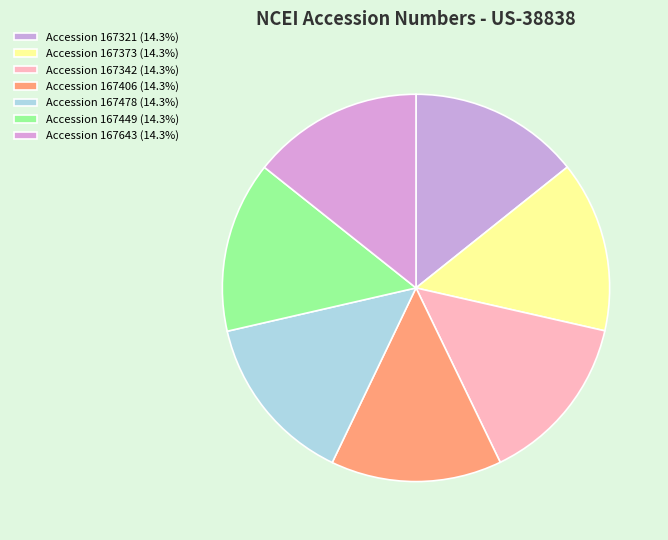

How many segments does this pie chart have?

7